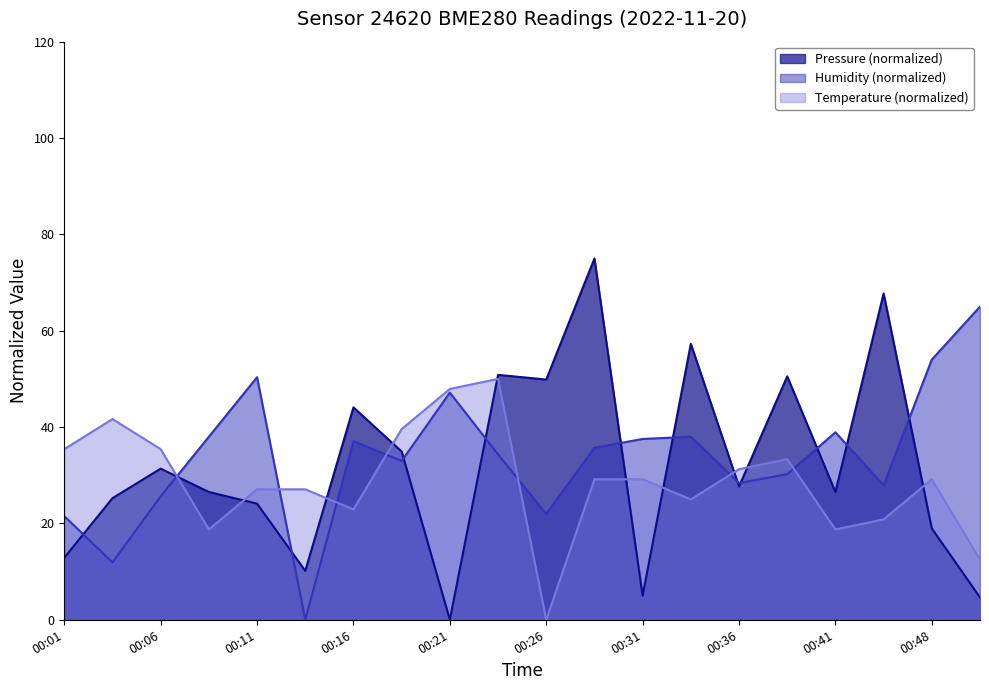

Where is the first local maximum for temperature?

00:03